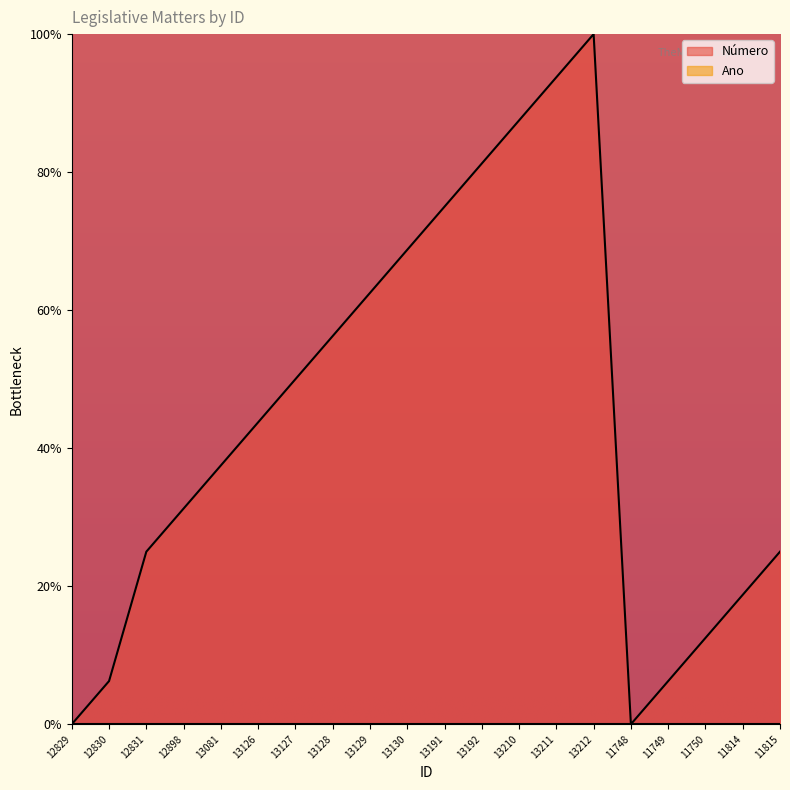

At which category does the chart reach its peak across all series?

13212